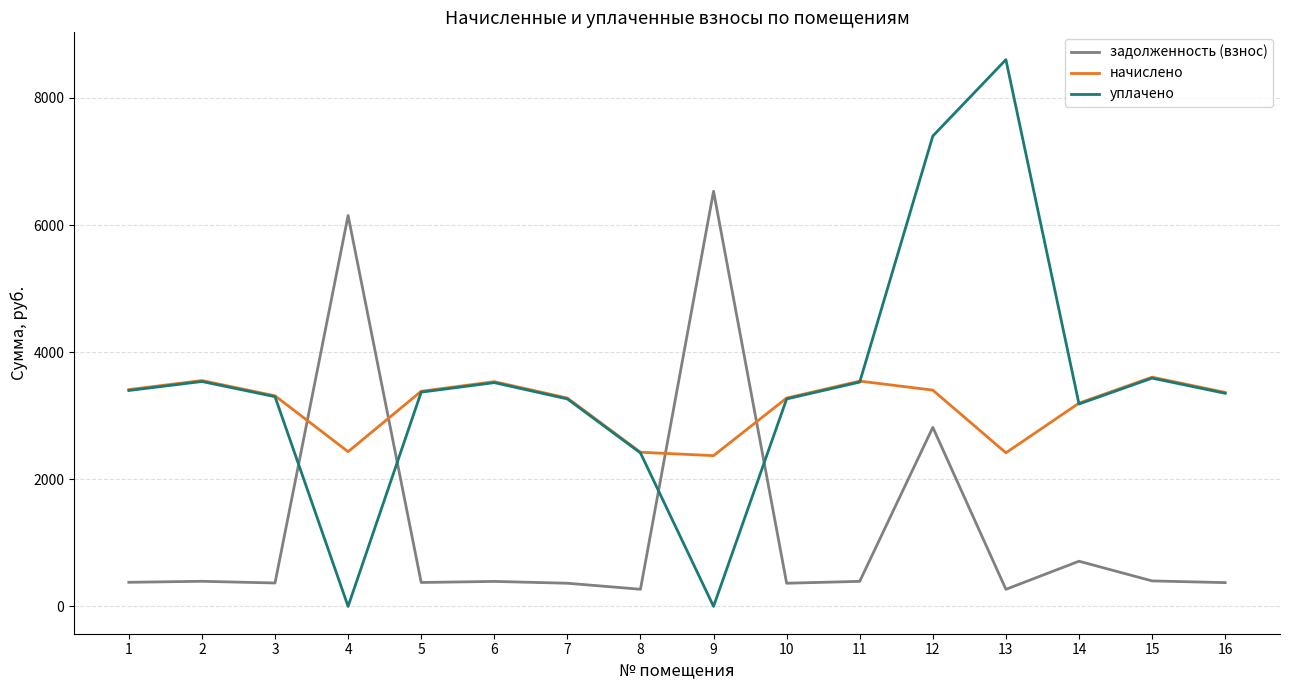

How many intersections are there between уплачено and задолженность (взнос)?

4